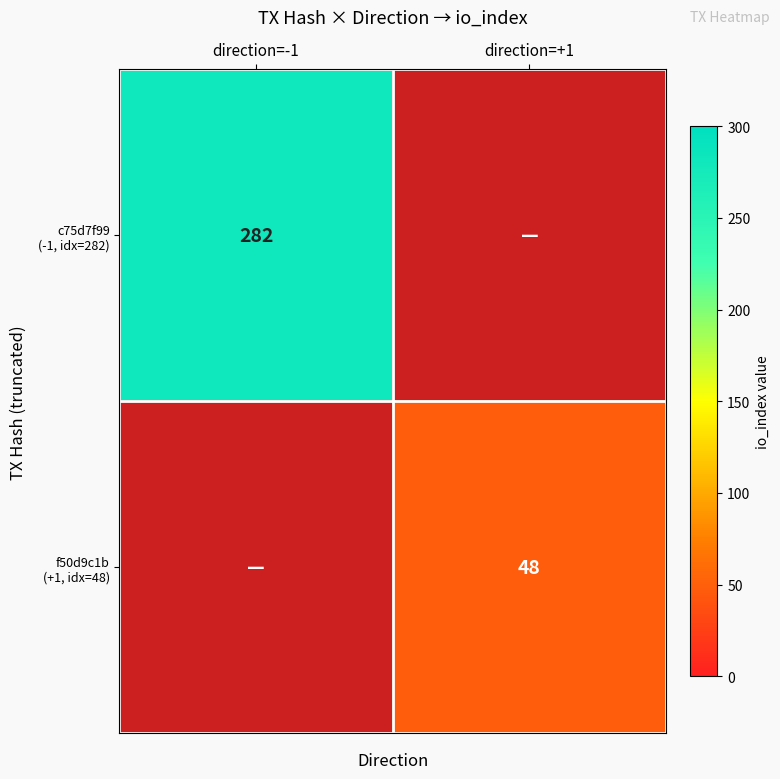

Rank the series by their maximum value, from highest to lowest.

c75d7f99 (-1, idx=282), f50d9c1b (+1, idx=48)